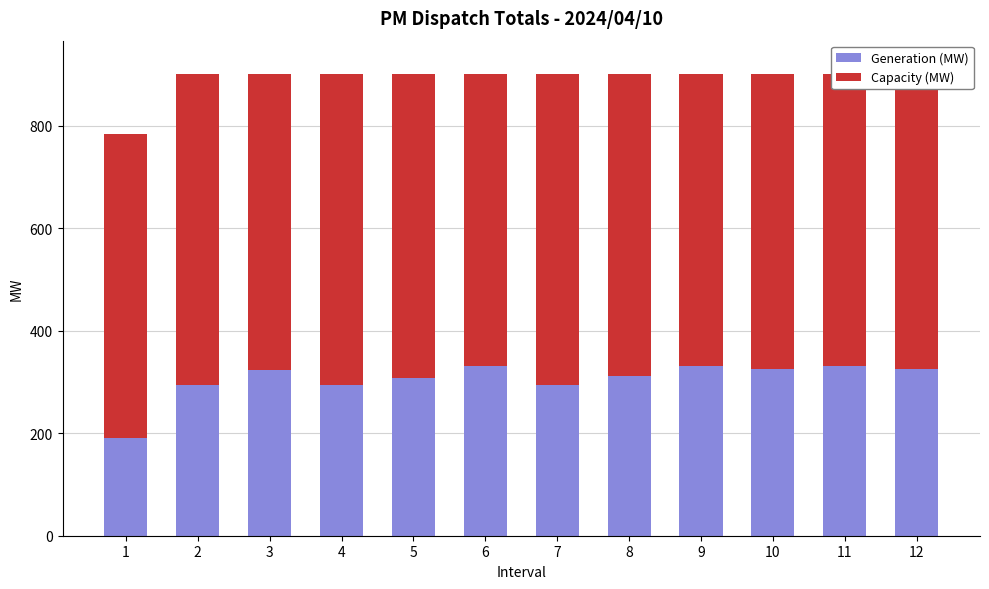

Reading left to right, list all the values displayed in this chart.

Generation (MW): 1=190.0	2=293.4	3=322.3	4=293.9	5=307.5	6=331.0	7=293.4	8=311.5	9=331.0	10=324.8	11=331.0	12=325.2
Capacity (MW): 1=594.3	2=606.6	3=577.7	4=606.1	5=592.5	6=569.0	7=606.6	8=588.5	9=569.0	10=575.2	11=569.0	12=594.3